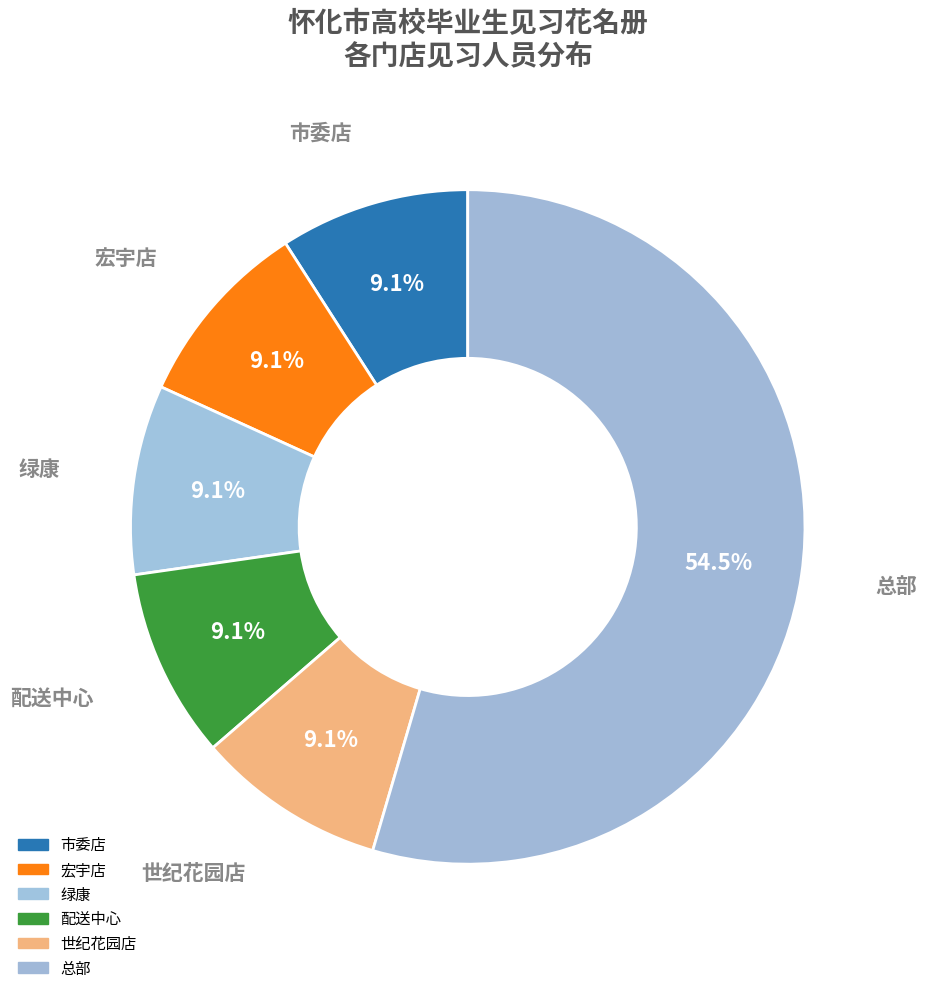

Is it true that 配送中心 is 17% of the pie?

False